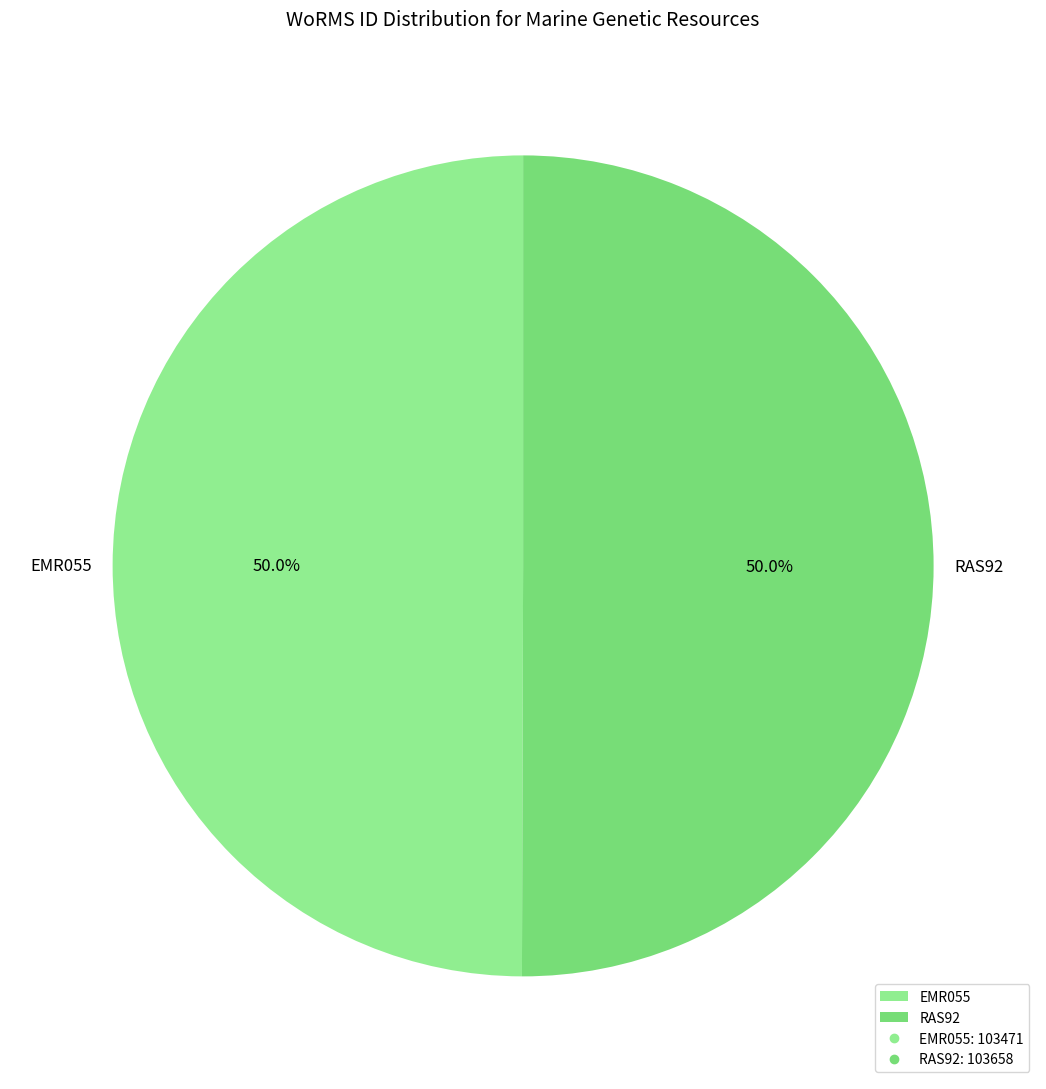

Count the number of slices in the pie.

2